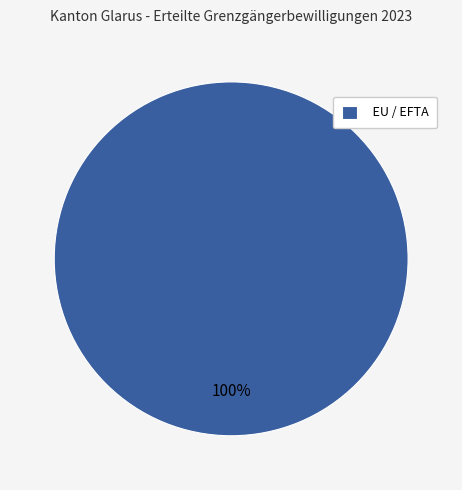

Rank the categories by value from highest to lowest.

EU / EFTA